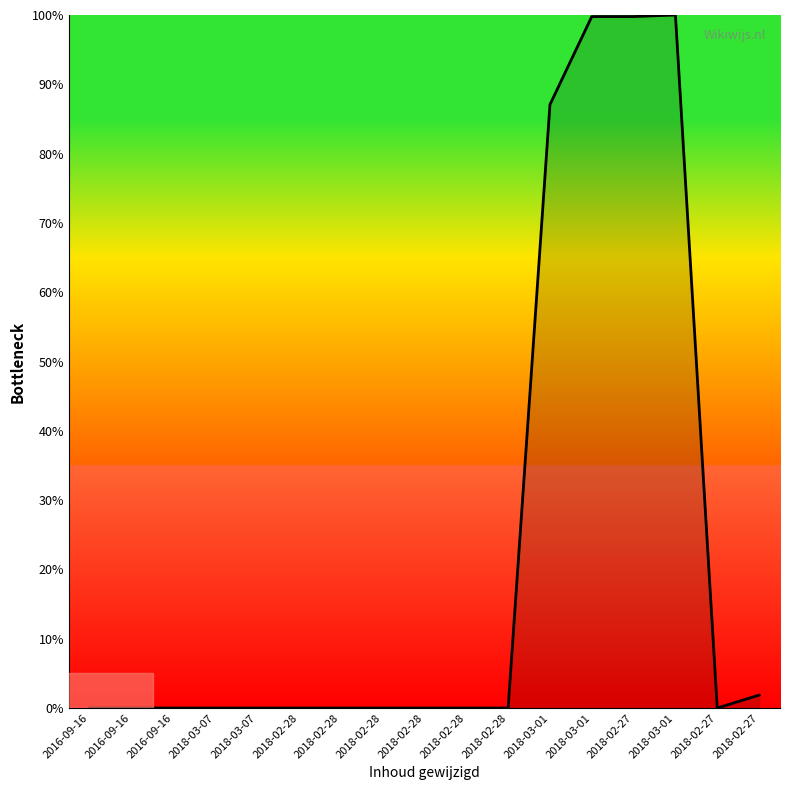

Which label corresponds to the largest value in the chart?

2018-03-01